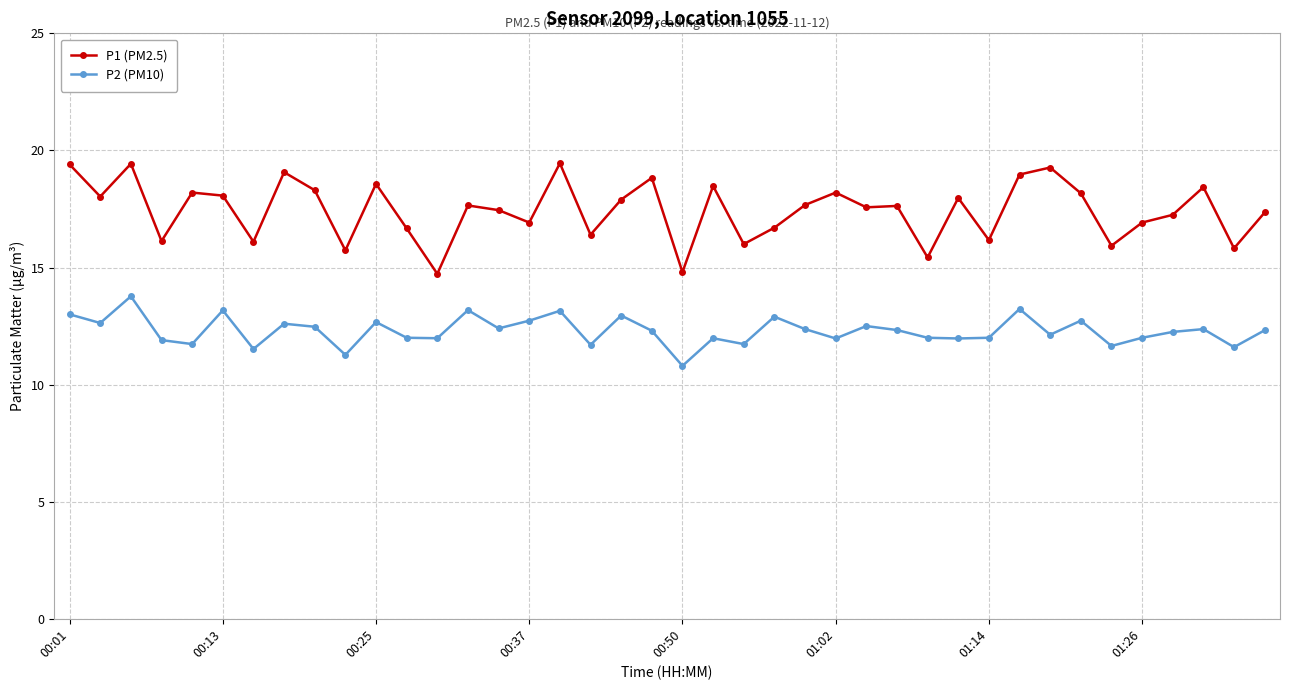

Which series has the widest spread of values?

P1 (PM2.5)